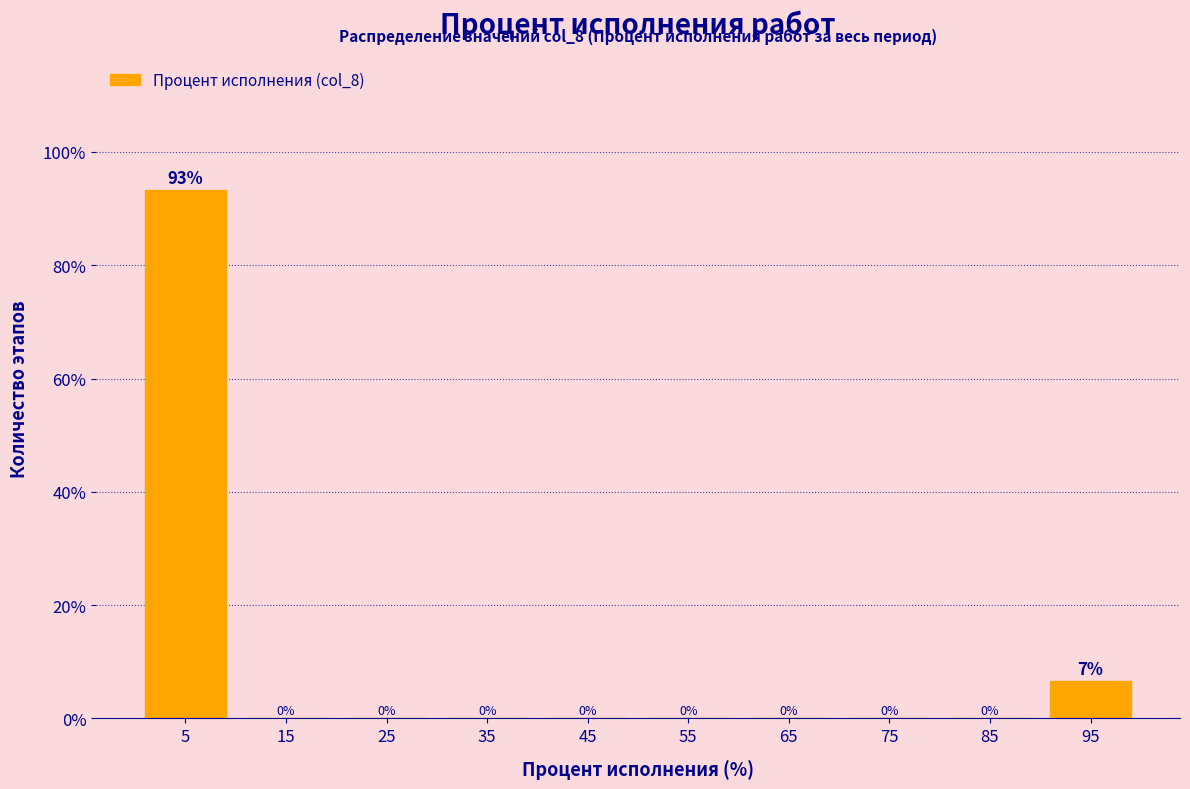

Where is the data nearest to the value 46?

95